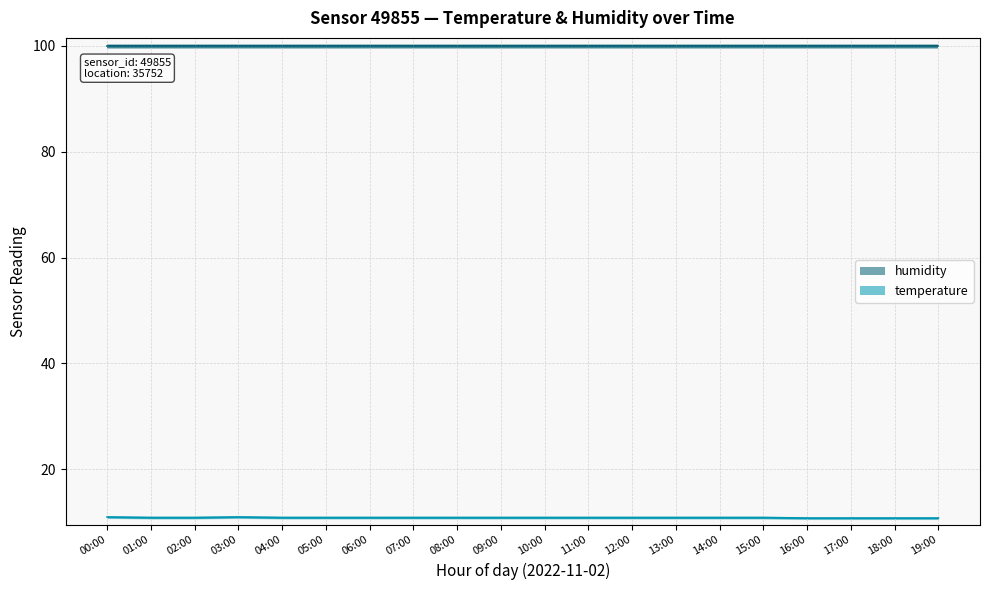

Which has a higher value, 03:00 or 11:00?

03:00